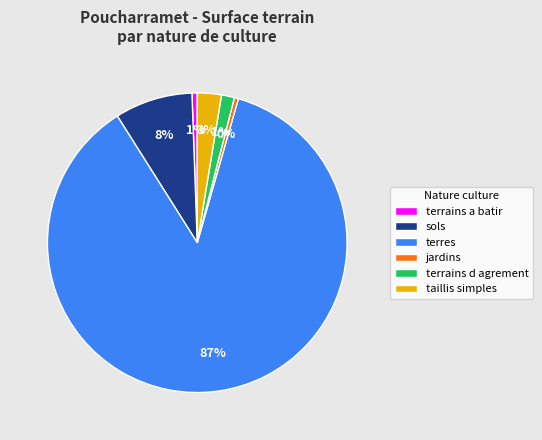

The taillis simples slice represents 3% of the pie. True or false?

True